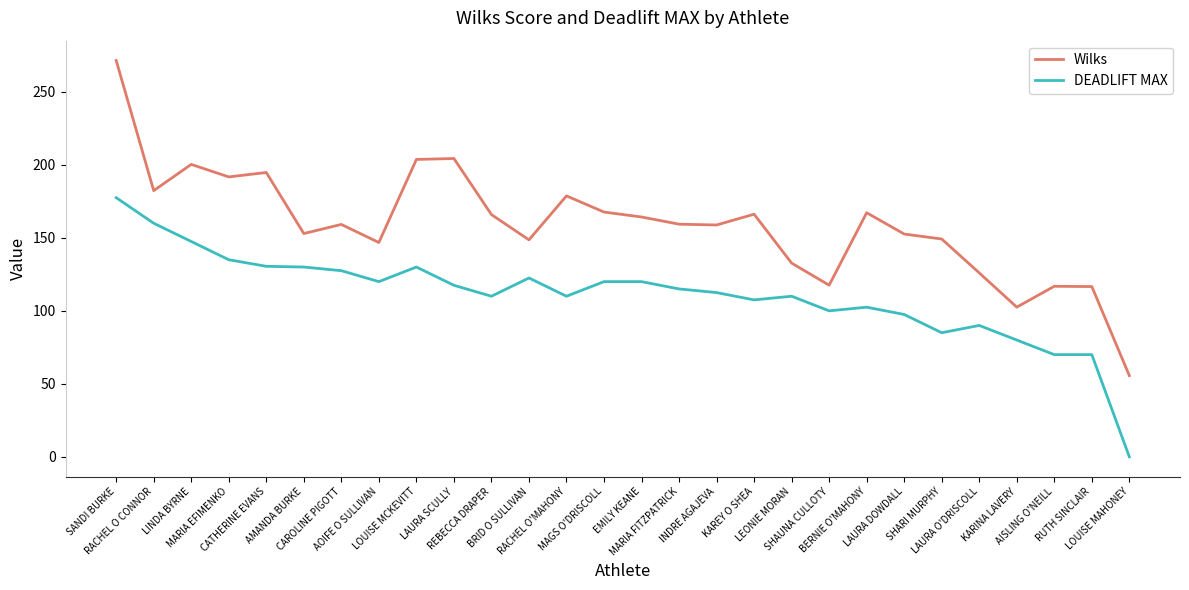

What is the maximum value for DEADLIFT MAX?

177.5